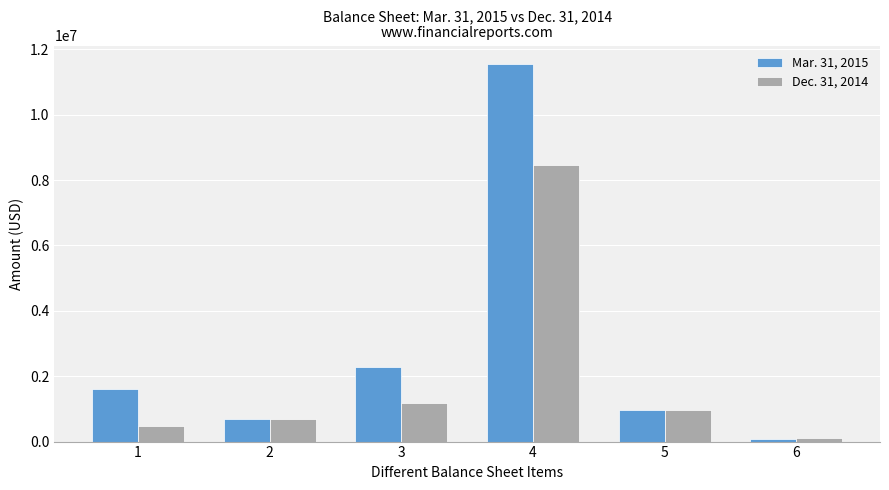

What are all the series names shown in the legend?

Mar. 31, 2015, Dec. 31, 2014